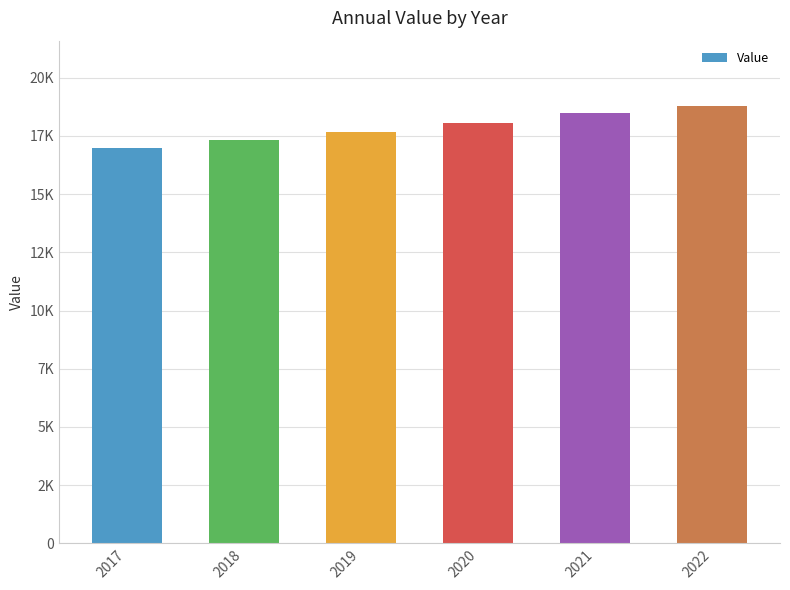

Are the bars horizontal?

No